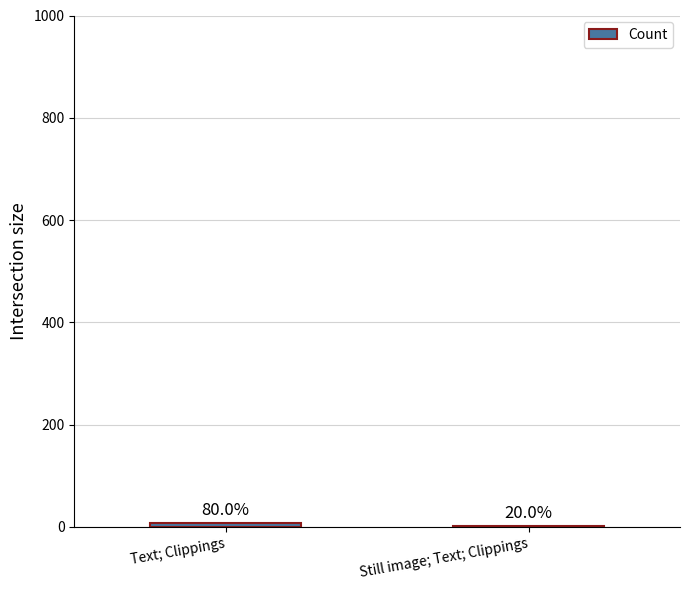

Reading left to right, list all the values displayed in this chart.

8	2